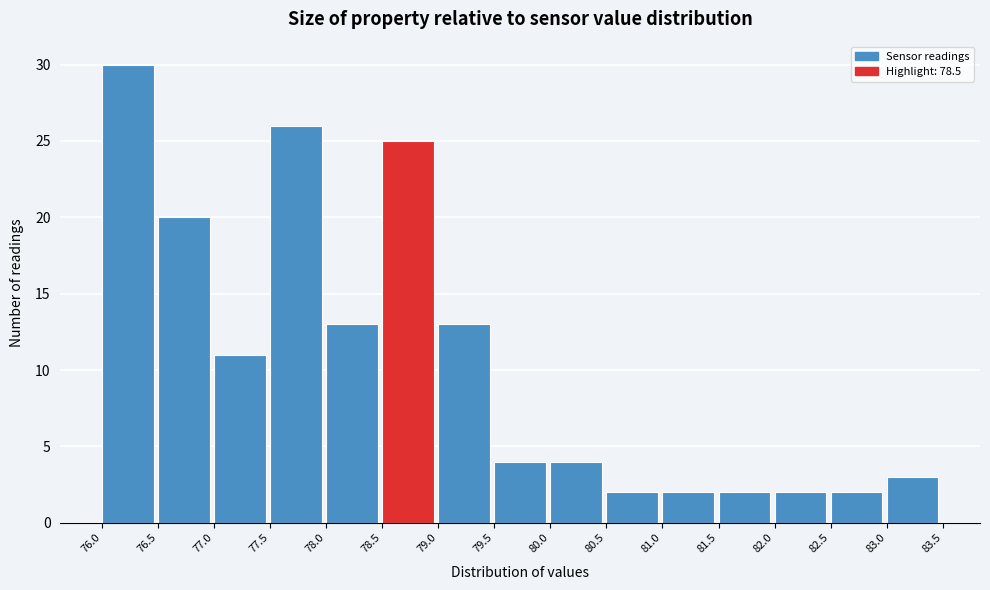

How tall is the bar that spans 78.0 to 78.5 on the x-axis? The values are not printed on the chart, so give them approximately, as read against the axis.

13